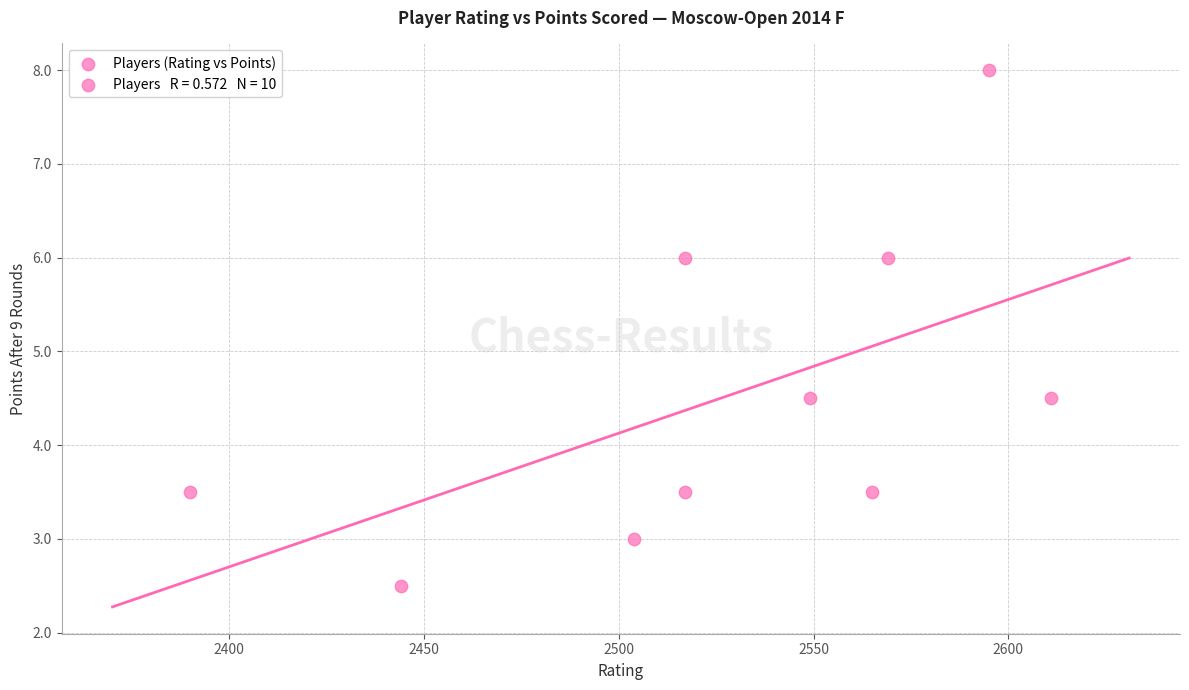

What is the average X value?

2526.1